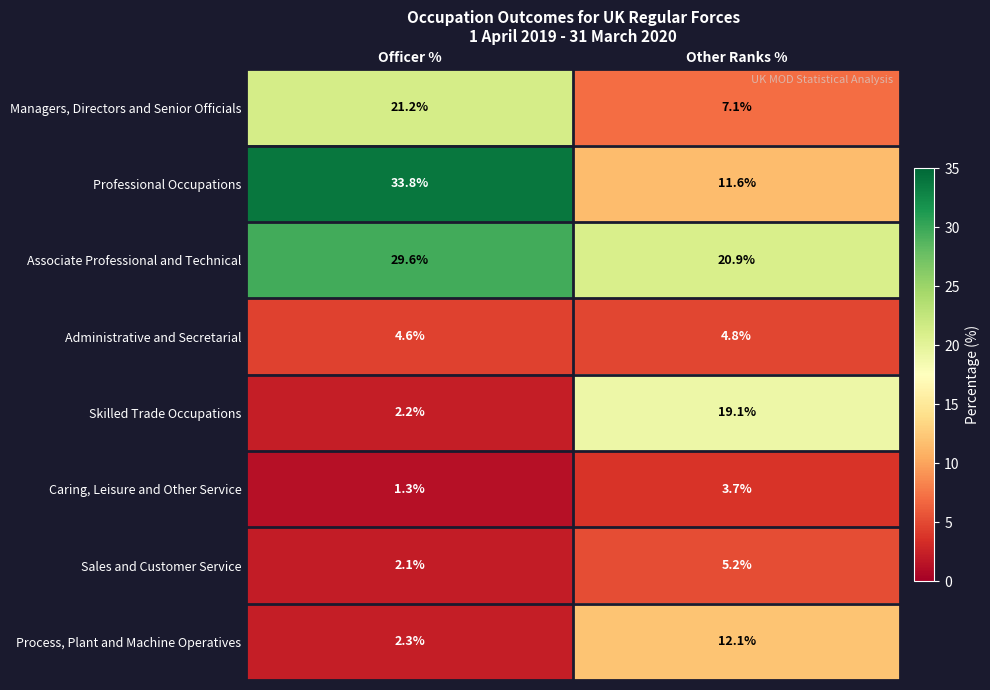

Which series has the widest spread of values?

Professional Occupations